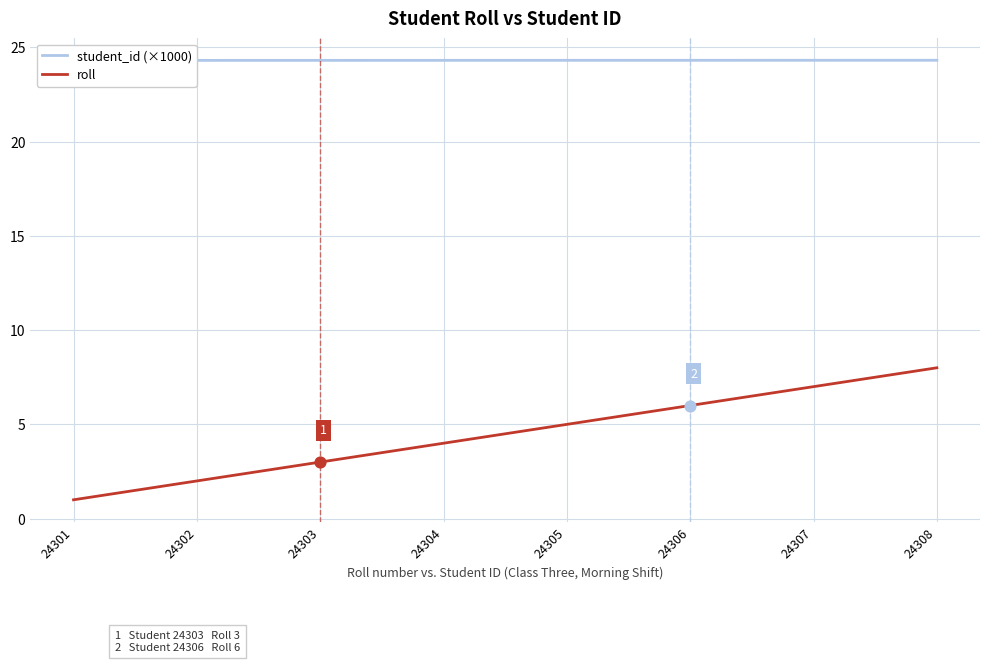

What are all the series names shown in the legend?

student_id (×1000), roll